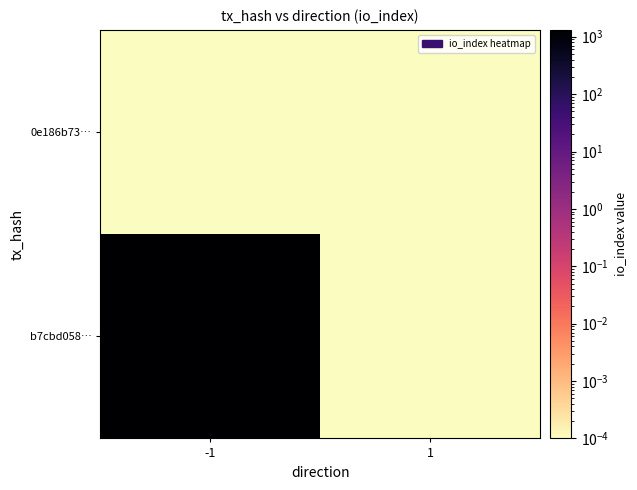

Reading left to right, transcribe all the data shown in this chart.

b7cbd058…: -1=1316.0	1=0.0
0e186b73…: -1=0.0	1=0.0